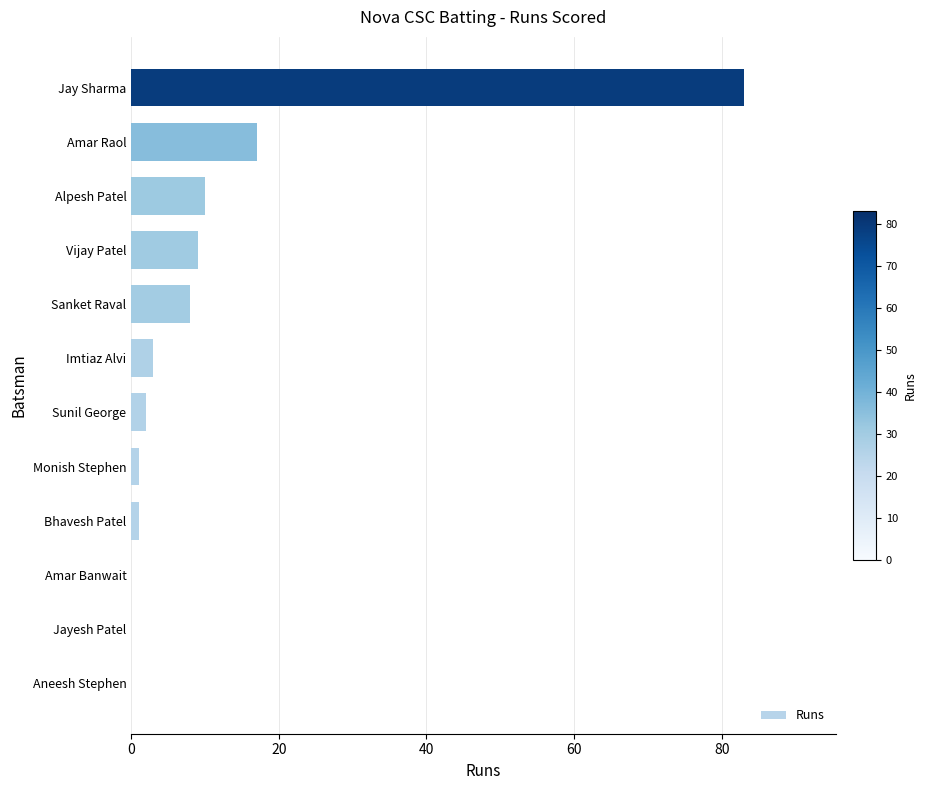

Are the bars grouped side by side (vs. stacked)?

No